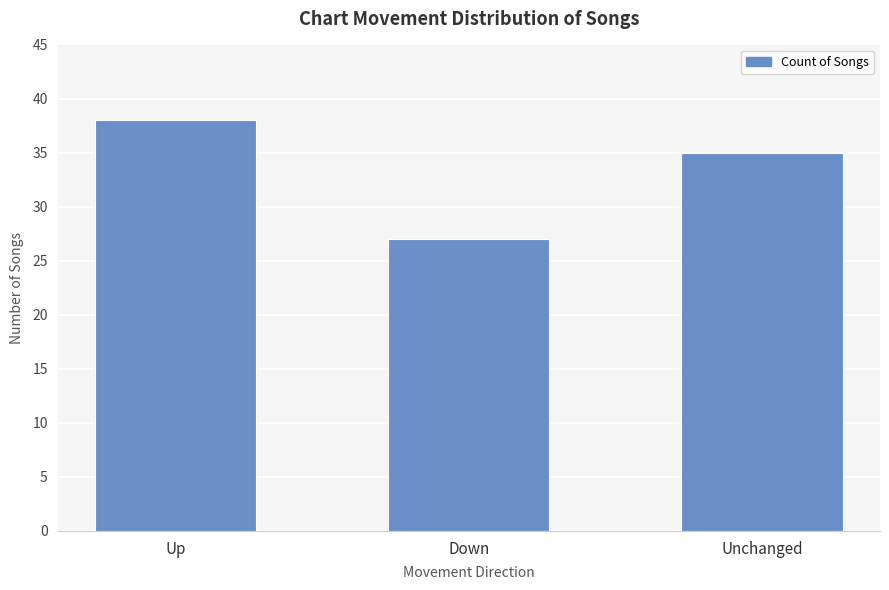

Where does the data first go above 35?

Up